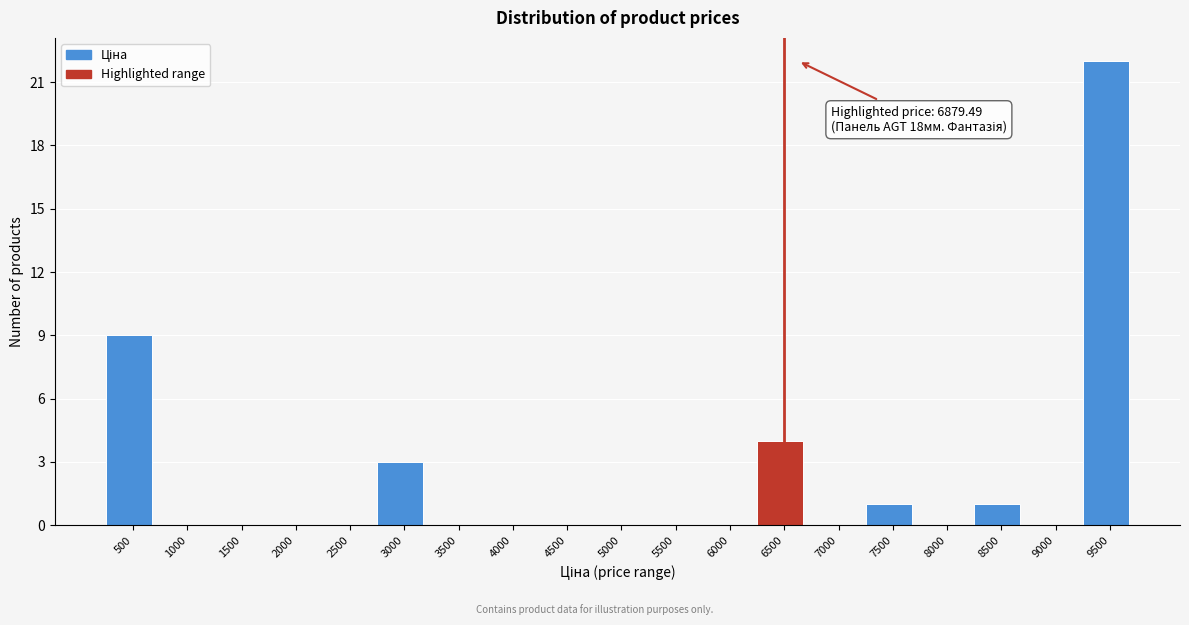

Reading left to right, list all the values displayed in this chart.

500=9	1000=0	1500=0	2000=0	2500=0	3000=3	3500=0	4000=0	4500=0	5000=0	5500=0	6000=0	6500=4	7000=0	7500=1	8000=0	8500=1	9000=0	9500=22